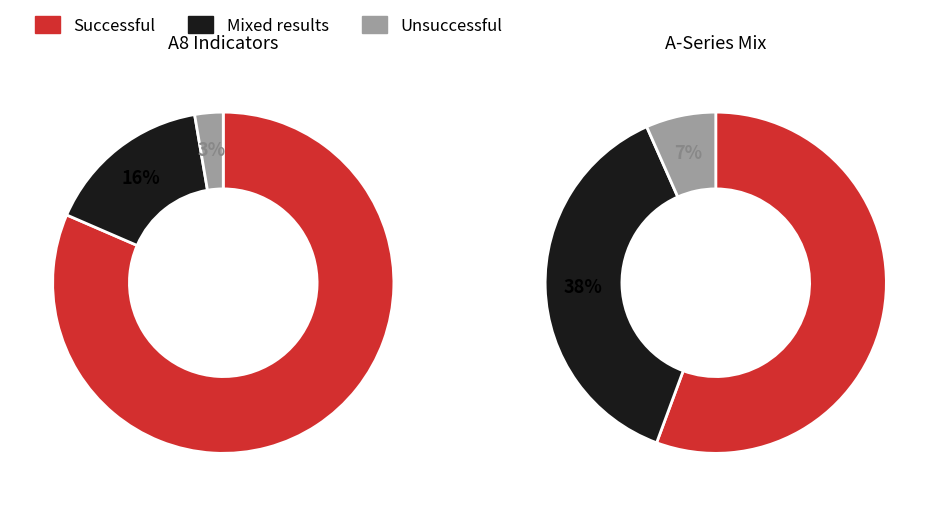

Is it true that A5 is 13% of the pie?

False